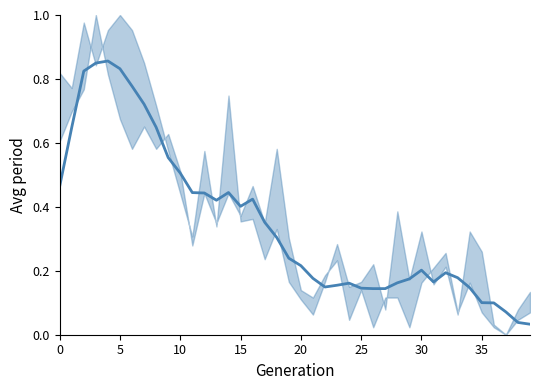

How many interior local peaks (higher than both neighbors) does the data have?

6